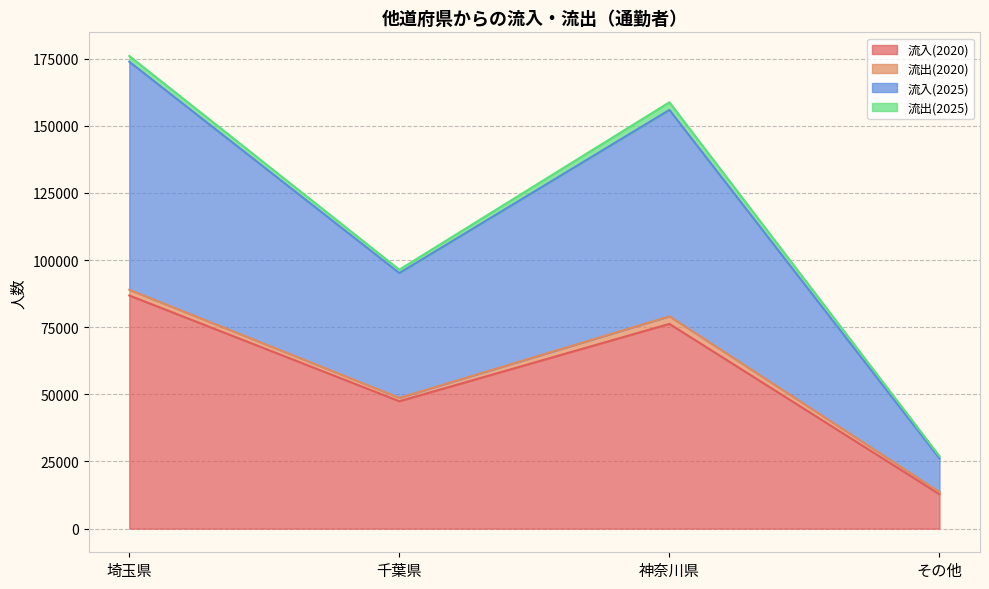

At which label does 流入(2020) reach its minimum?

その他